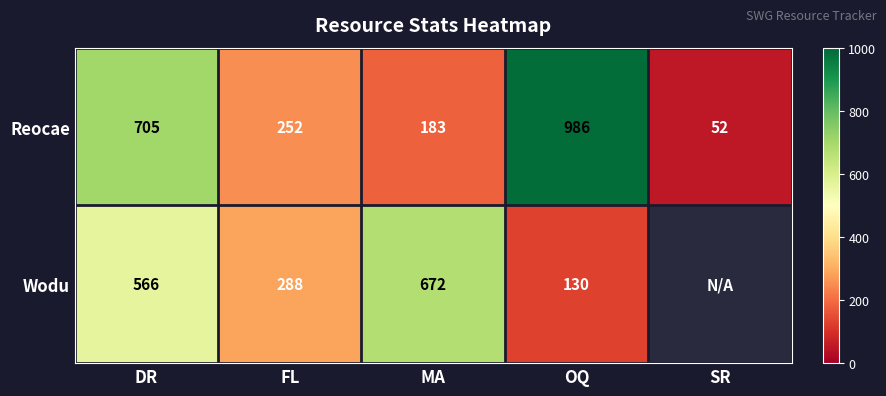

Where is Reocae nearest to the value 519?

DR